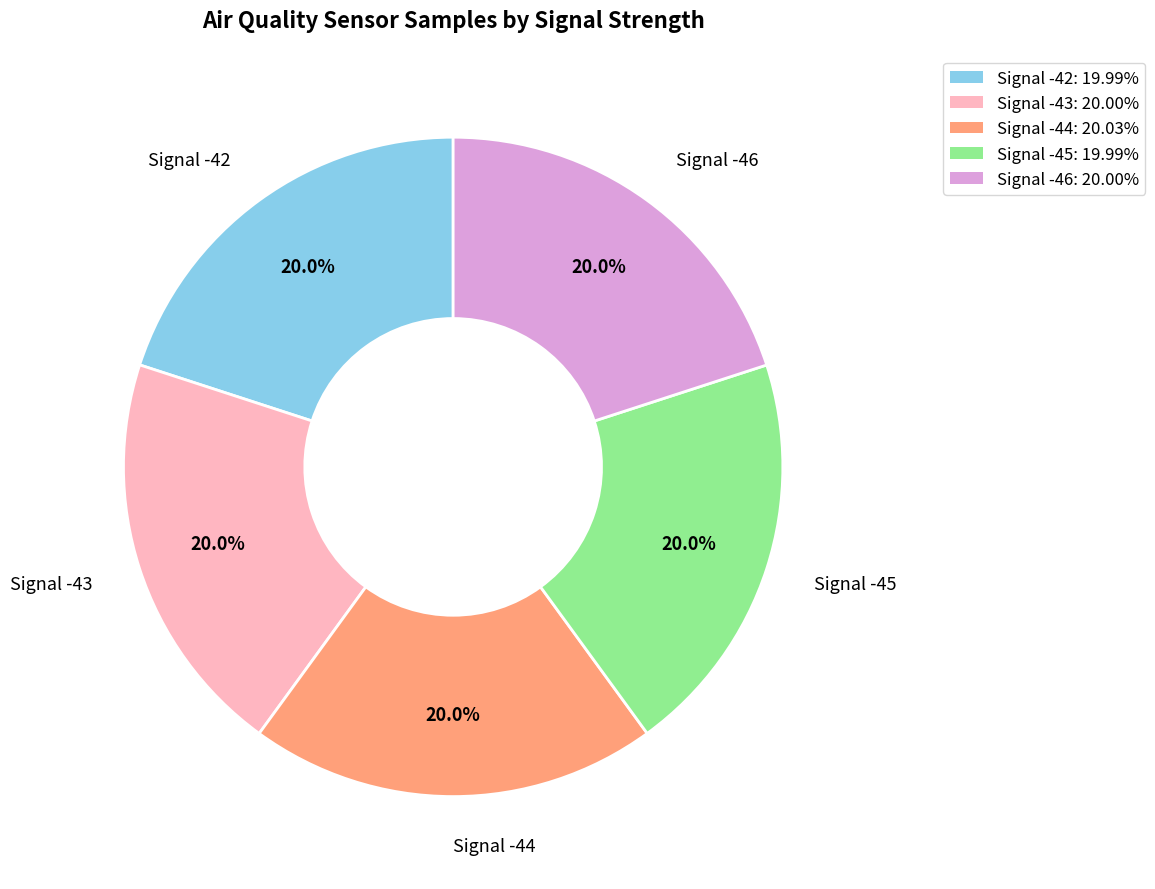

To the nearest percent, what is the average slice percentage?

20%